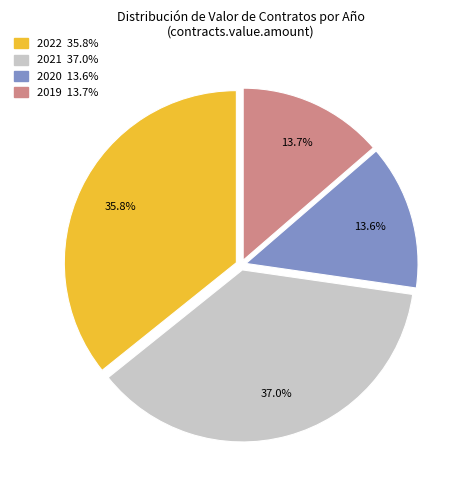

Is there any slice that represents more than half of the pie?

No